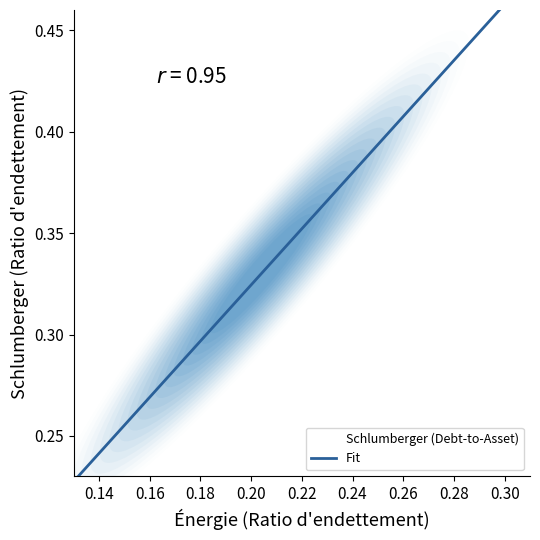

Count the number of points in this scatter plot.

5